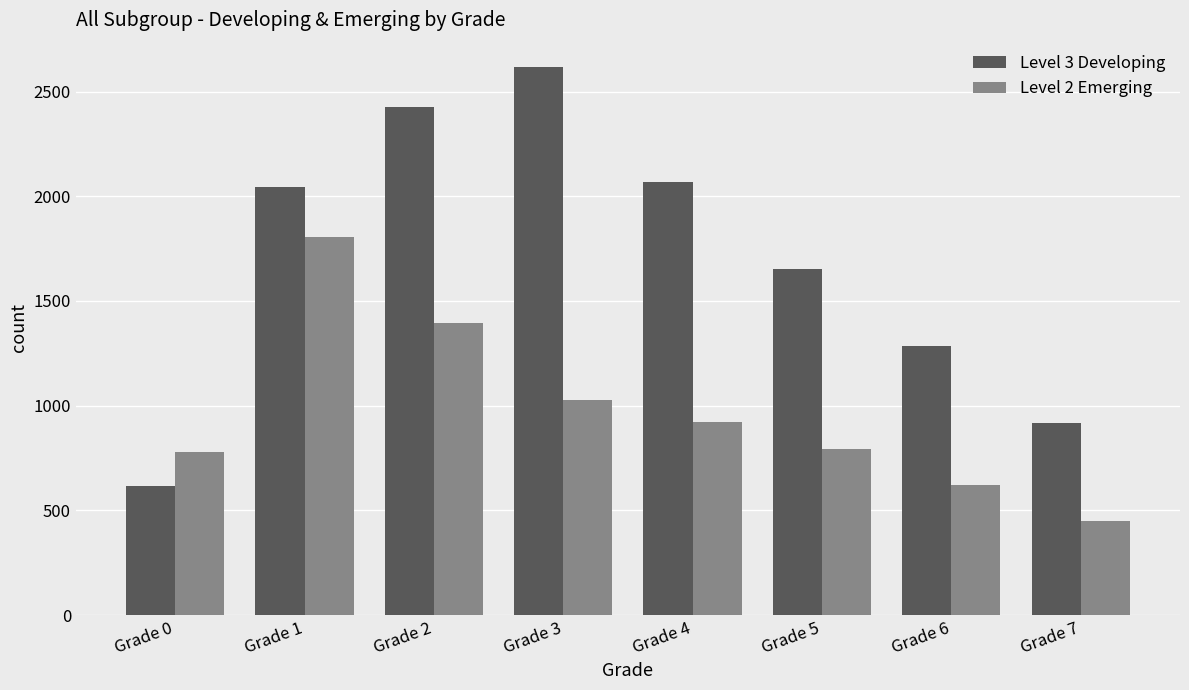

Does the chart contain any negative values?

No